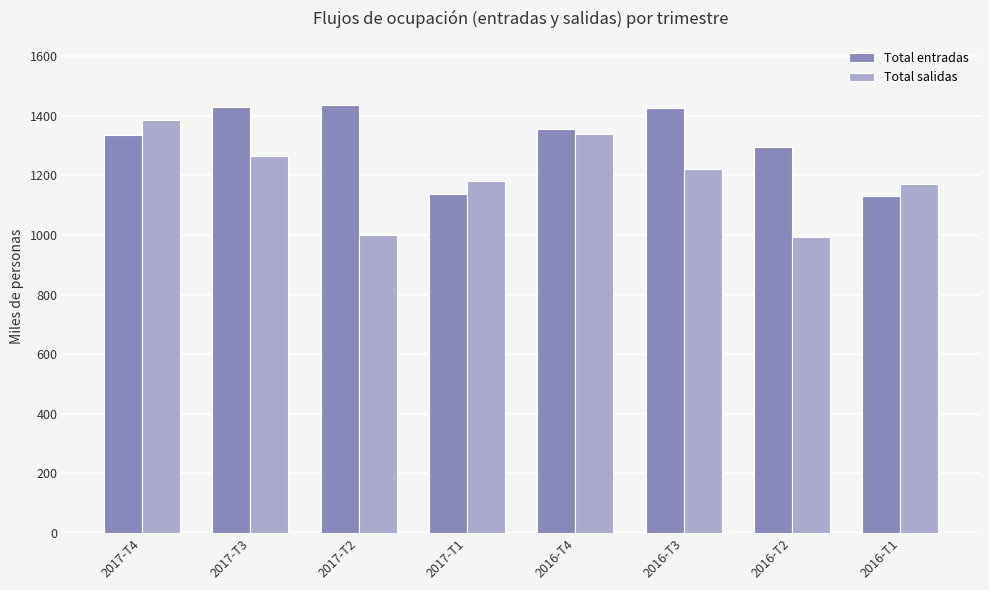

Rank the series at 2017-T1 from lowest to highest value.

Total entradas, Total salidas